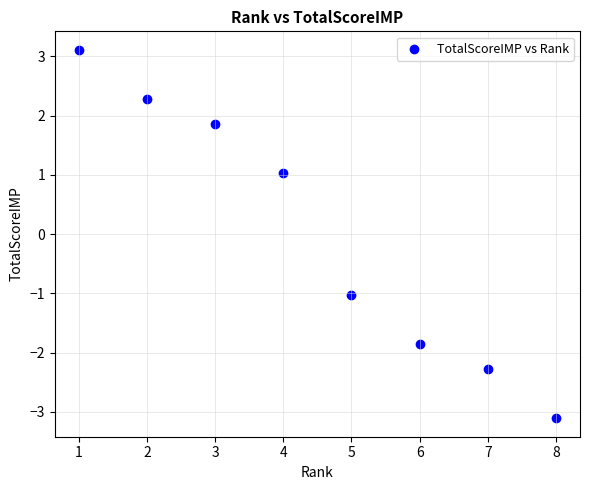

What is the range of X values (max minus min)?

7.0